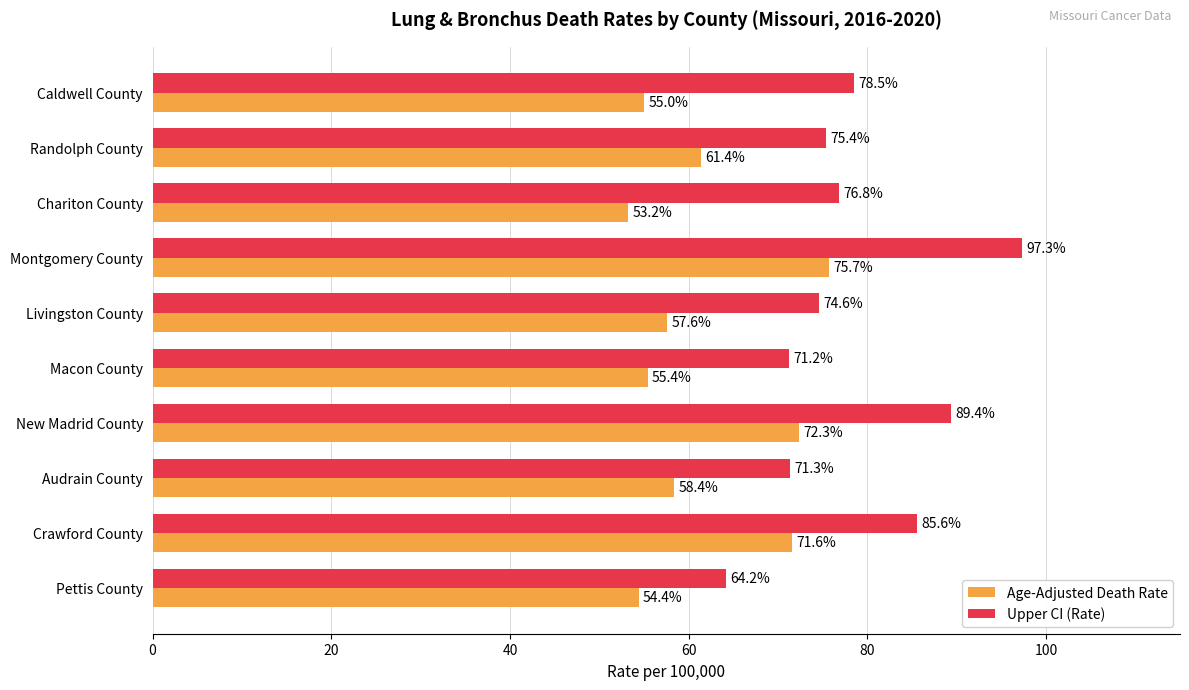

What is the difference between the maximum and minimum values in the Age-Adjusted Death Rate series?

22.5